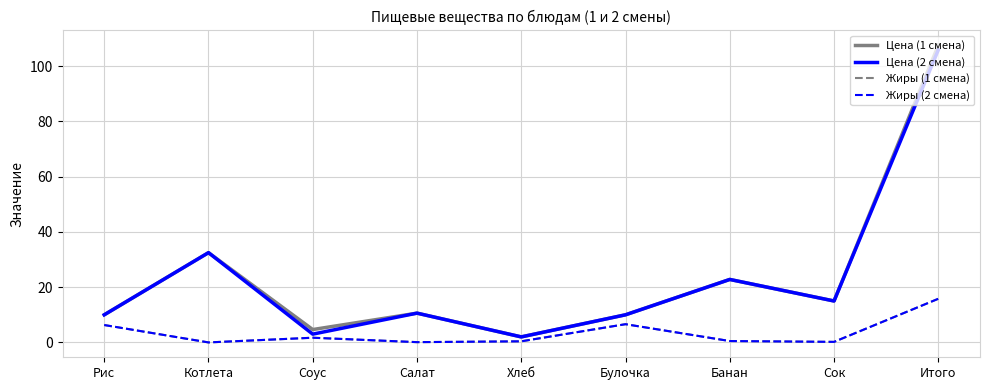

Does the chart have visible grid lines?

Yes